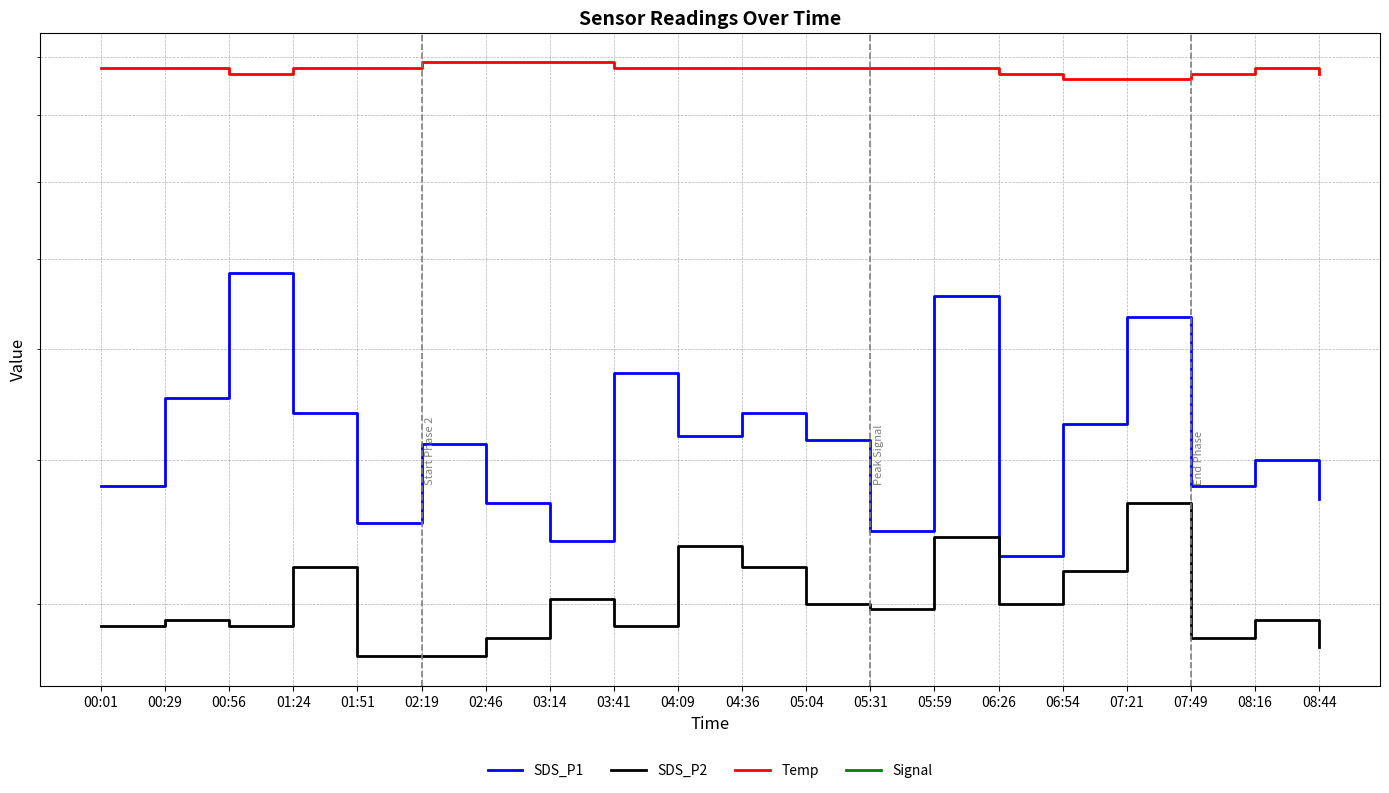

Reading right to left, list all the values displayed in this chart.

SDS_P1: 3.7	4.0	3.8	5.3	4.3	3.3	5.6	3.5	4.2	4.4	4.2	4.8	3.4	3.7	4.1	3.5	4.4	5.8	4.5	3.8
SDS_P2: 2.8	2.9	2.8	3.7	3.2	3.0	3.4	3.0	3.0	3.2	3.4	2.9	3.0	2.8	2.7	2.7	3.2	2.9	2.9	2.9
Temp: 8.7	8.8	8.7	8.6	8.6	8.7	8.8	8.8	8.8	8.8	8.8	8.8	8.9	8.9	8.9	8.8	8.8	8.7	8.8	8.8
Signal: -60.0	-59.0	-60.0	-61.0	-60.0	-60.0	-61.0	-61.0	-60.0	-59.0	-60.0	-59.0	-60.0	-60.0	-60.0	-61.0	-59.0	-59.0	-60.0	-61.0